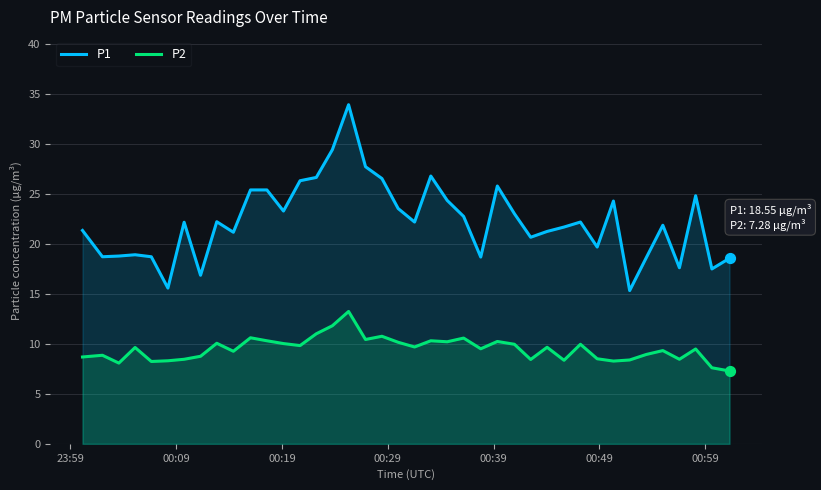

Which series has the largest total across all categories?

P1